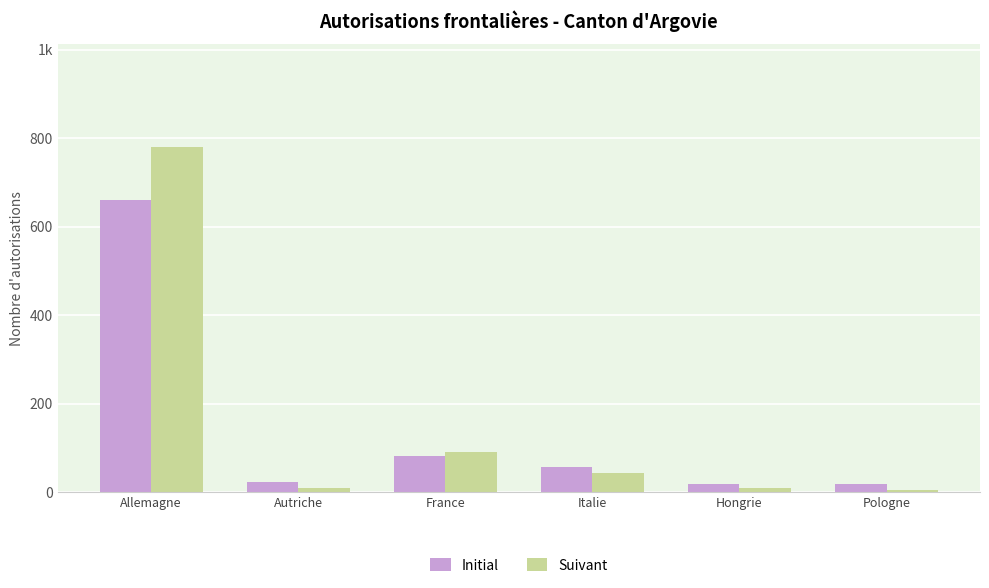

Reading right to left, list all the values displayed in this chart.

Initial: Pologne=19	Hongrie=18	Italie=56	France=82	Autriche=23	Allemagne=660
Suivant: Pologne=6	Hongrie=9	Italie=44	France=91	Autriche=9	Allemagne=779